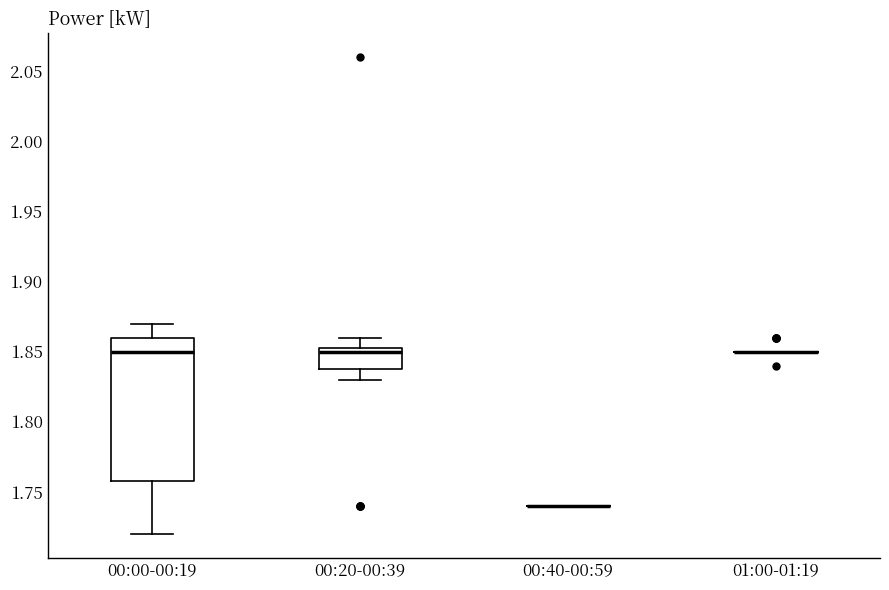

Comparing the boxes themselves (not the whiskers), which one is the tallest?

00:00-00:19